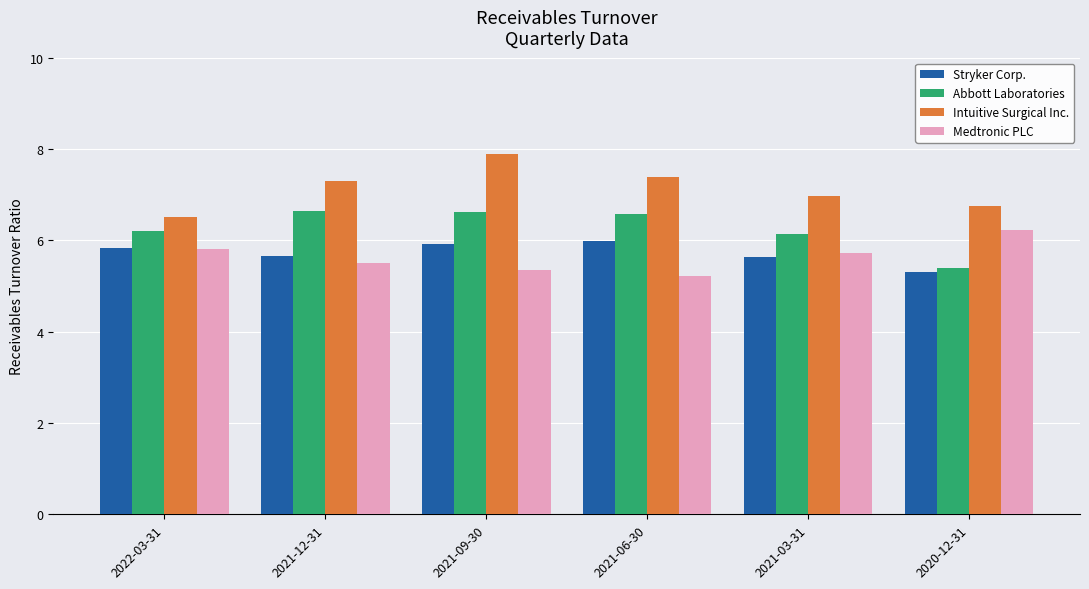

True or false: Medtronic PLC has a value of 5.2 at 2021-06-30.

True